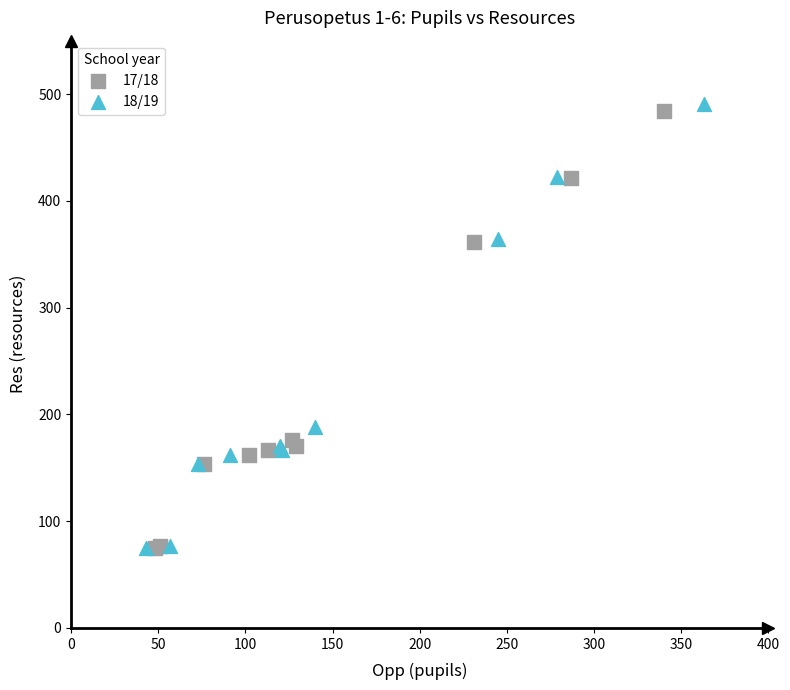

Which series has the widest spread of Y values?

18/19